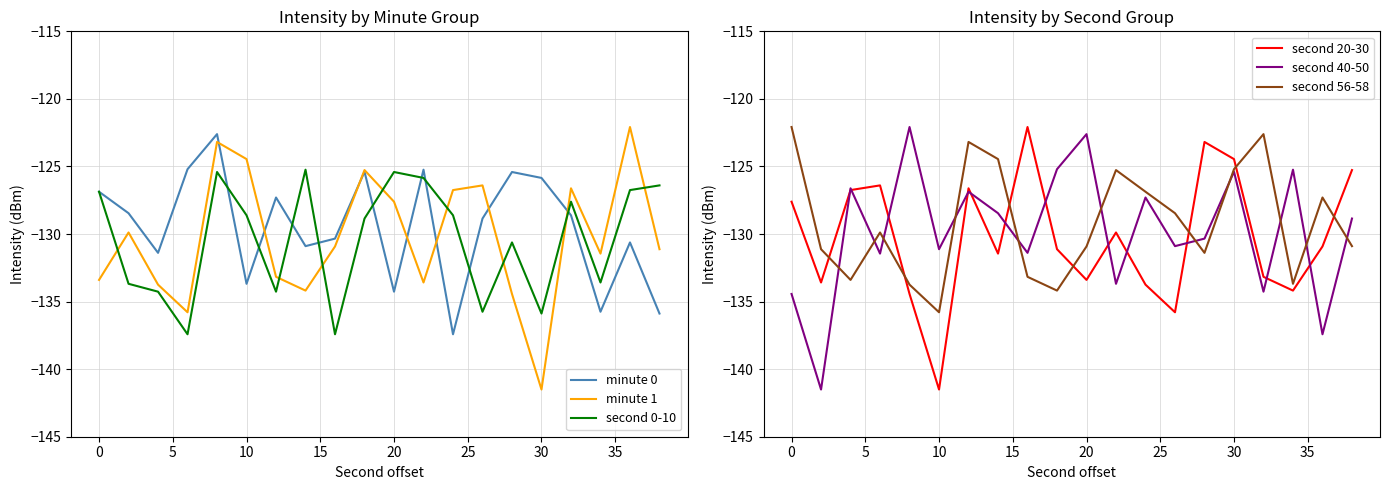

List the series in order of their peak value, lowest first.

second 0-10, minute 0, minute 1, second 20-30, second 40-50, second 56-58